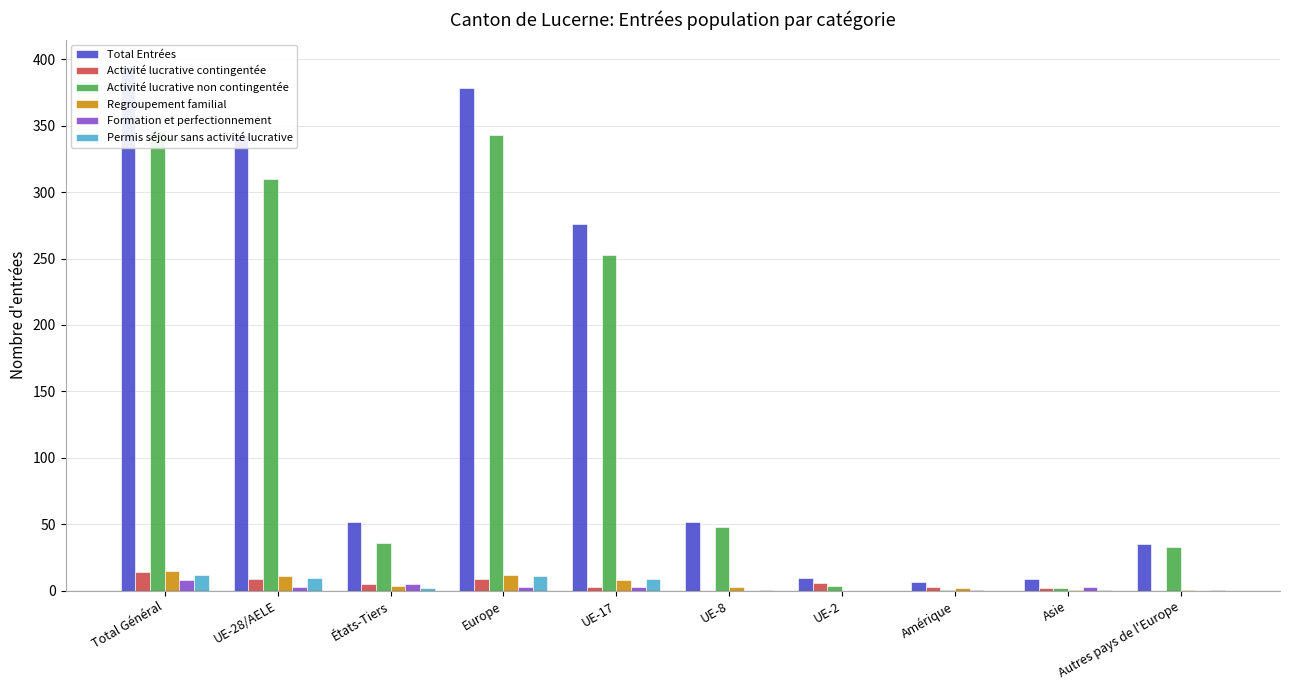

Rank the categories by Permis séjour sans activité lucrative value from highest to lowest.

Total Général, Europe, UE-28/AELE, UE-17, États-Tiers, UE-8, Asie, Autres pays de l'Europe, UE-2, Amérique